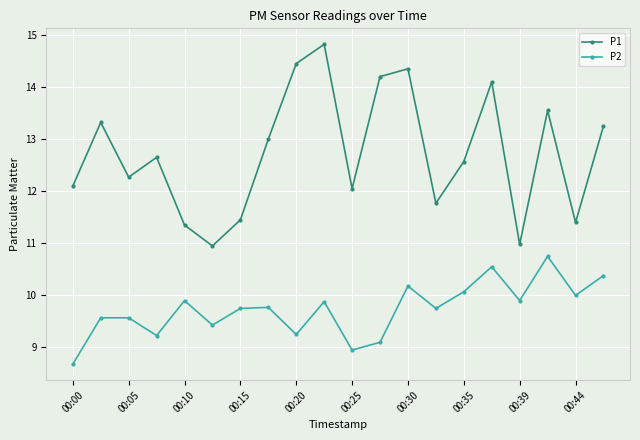

At how many categories does at least one series exceed 14?

5